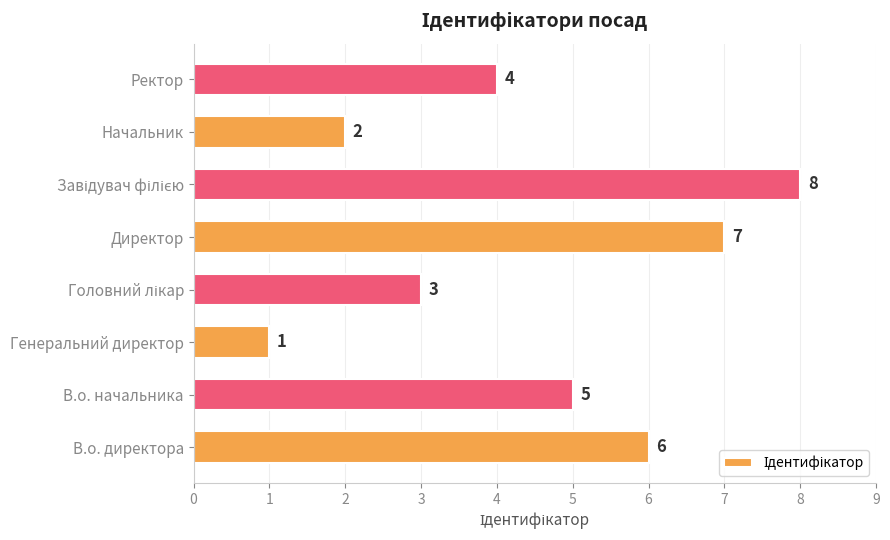

Count the number of categories in the chart.

8